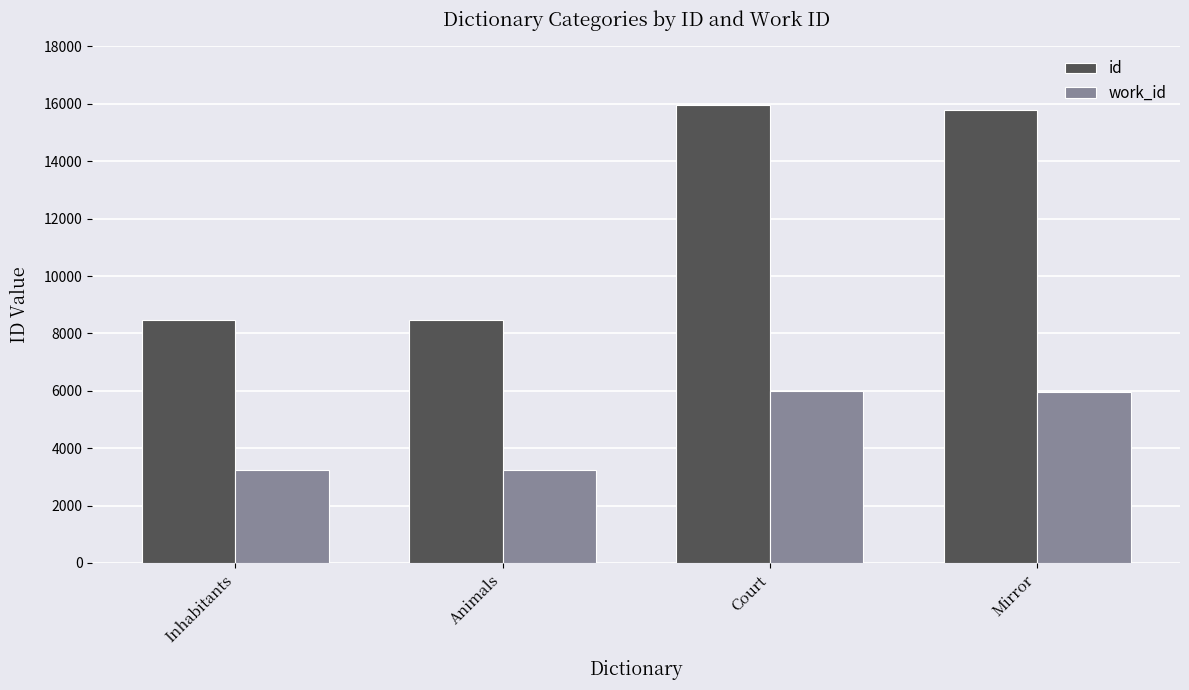

What is the difference between the maximum and minimum values in the work_id series?

2785